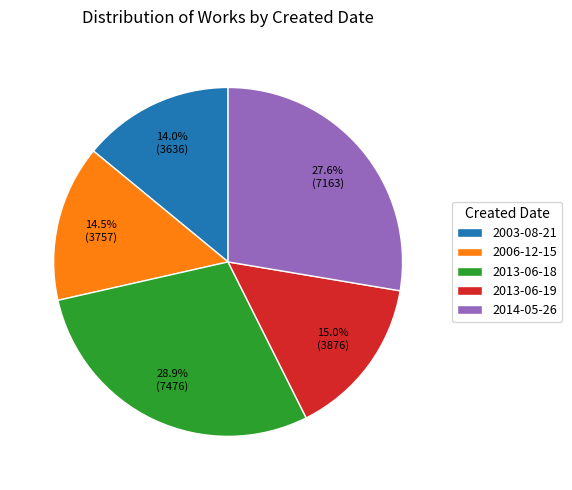

To the nearest percent, what is the difference between the largest and smallest slice percentages?

15%